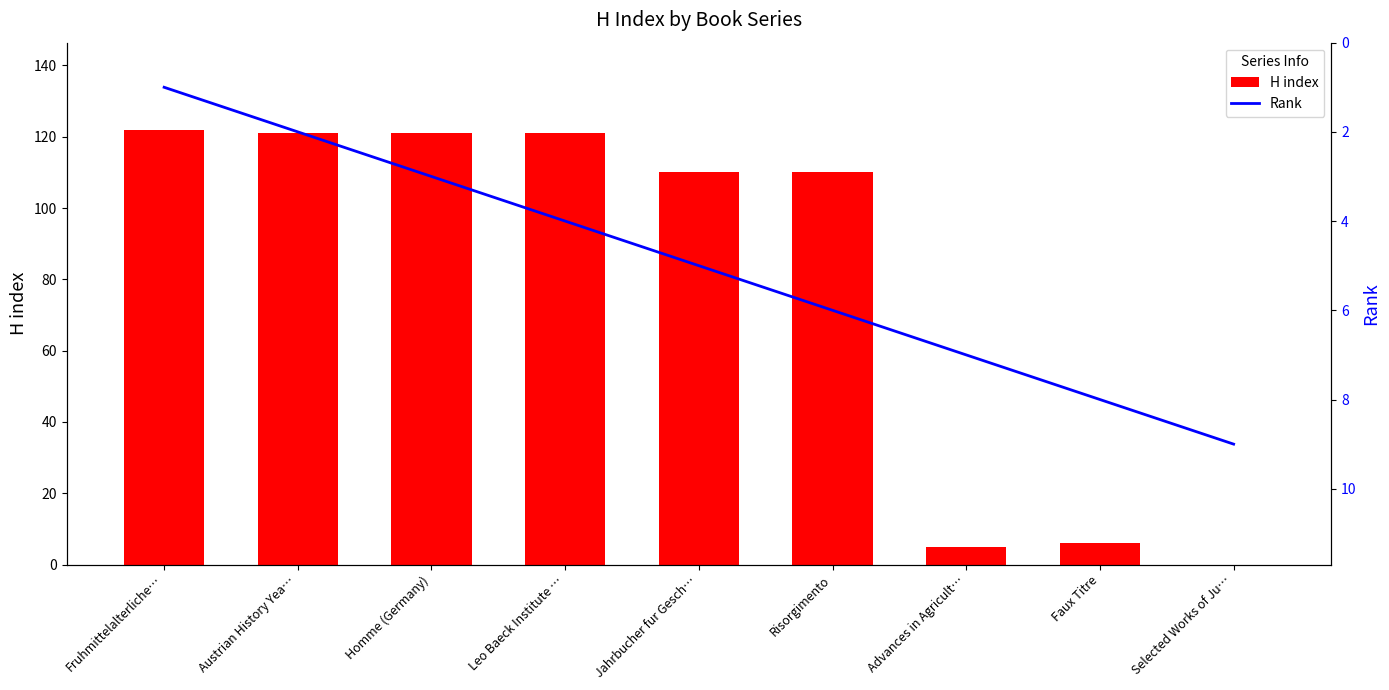

What is the label of the 3rd bar from the right?

Advances in Agricult…